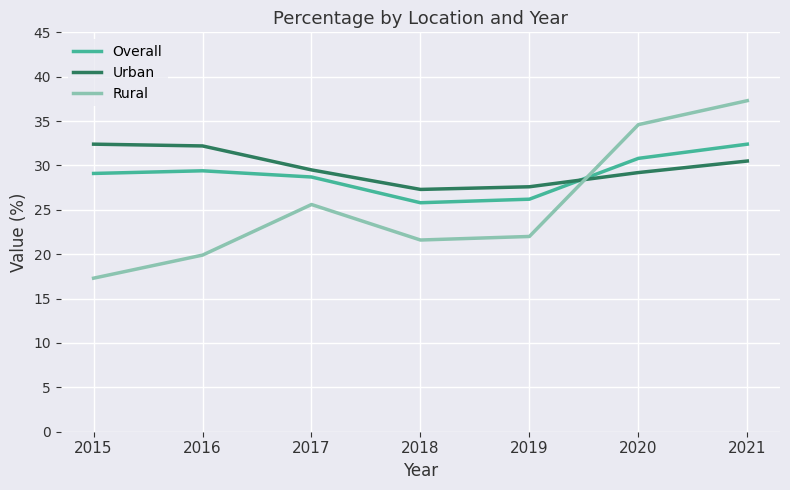

What is the difference between the maximum and minimum values in the Overall series?

6.6